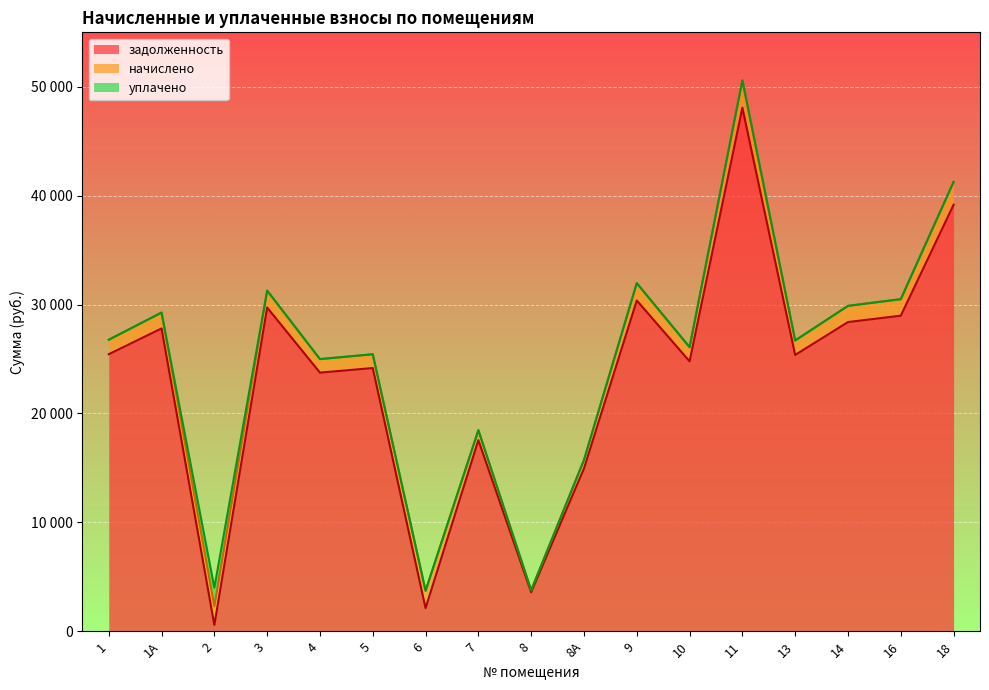

List the series in order of their peak value, lowest first.

уплачено, начислено, задолженность